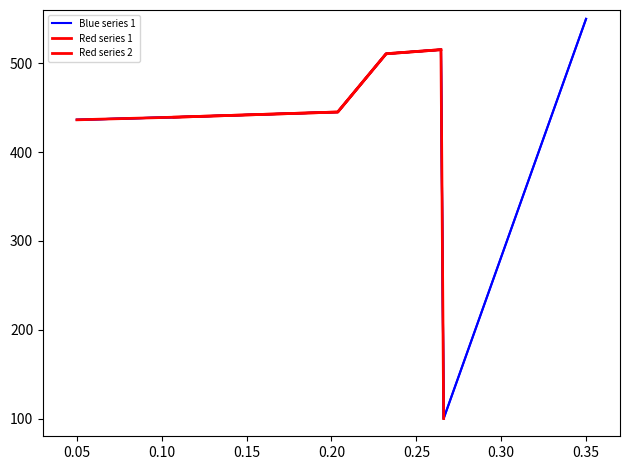

At 0.05, list the series in order from largest to smallest.

Red series 2, Blue series 1, Red series 1